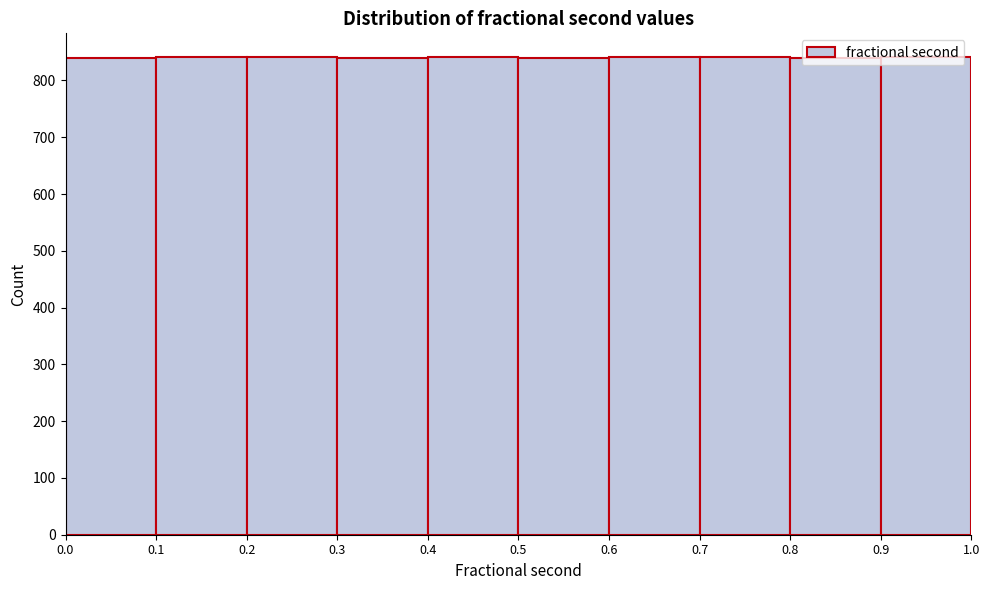

Reading left to right, list every bar in this chart as the range it spans on the x-axis followed by its height. The values are not printed on the chart, so give them approximately, as read against the axis.

0.0 to 0.1: 840
0.1 to 0.2: 840
0.2 to 0.3: 840
0.3 to 0.4: 840
0.4 to 0.5: 840
0.5 to 0.6: 840
0.6 to 0.7: 840
0.7 to 0.8: 840
0.8 to 0.9: 840
0.9 to 1.0: 840